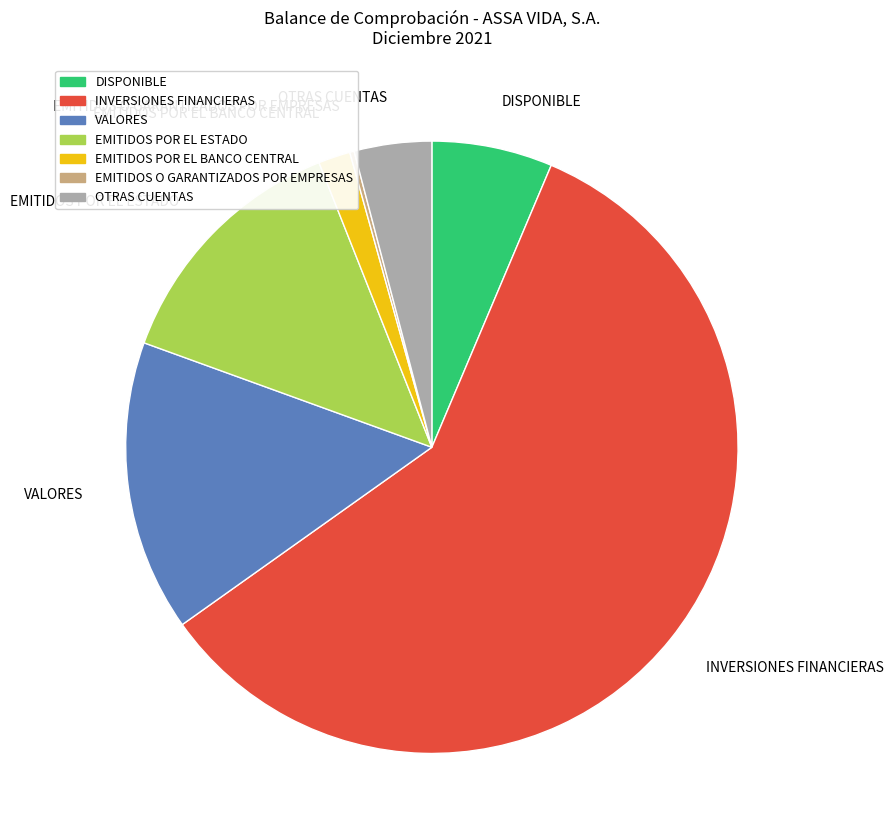

Is it true that INVERSIONES FINANCIERAS is 59% of the pie?

True